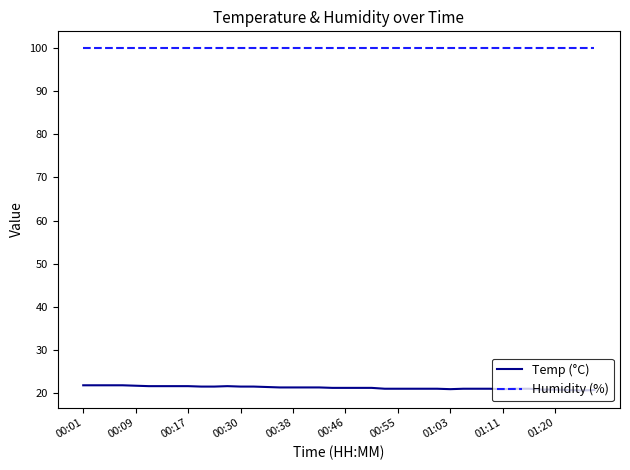

Which series has the widest spread of values?

Temp (°C)